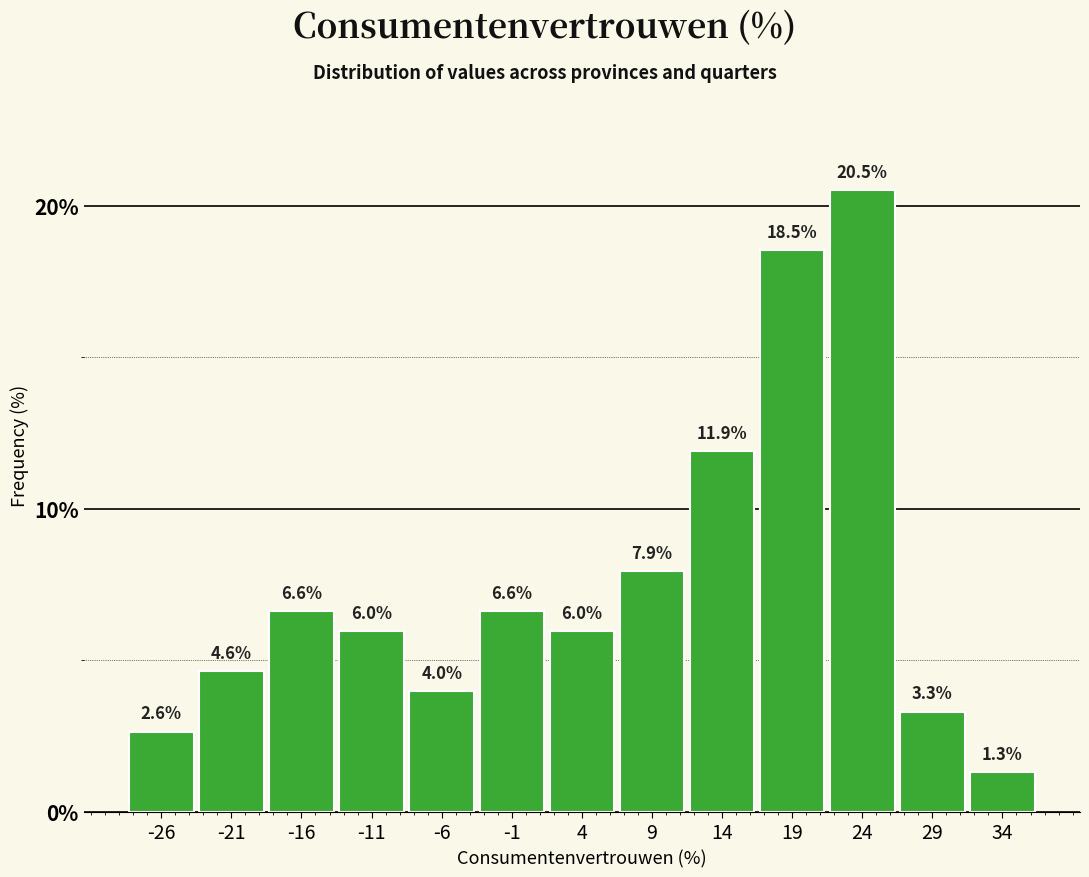

Reading right to left, list all the values displayed in this chart.

1.3	3.3	20.5	18.5	11.9	7.9	6.0	6.6	4.0	6.0	6.6	4.6	2.6